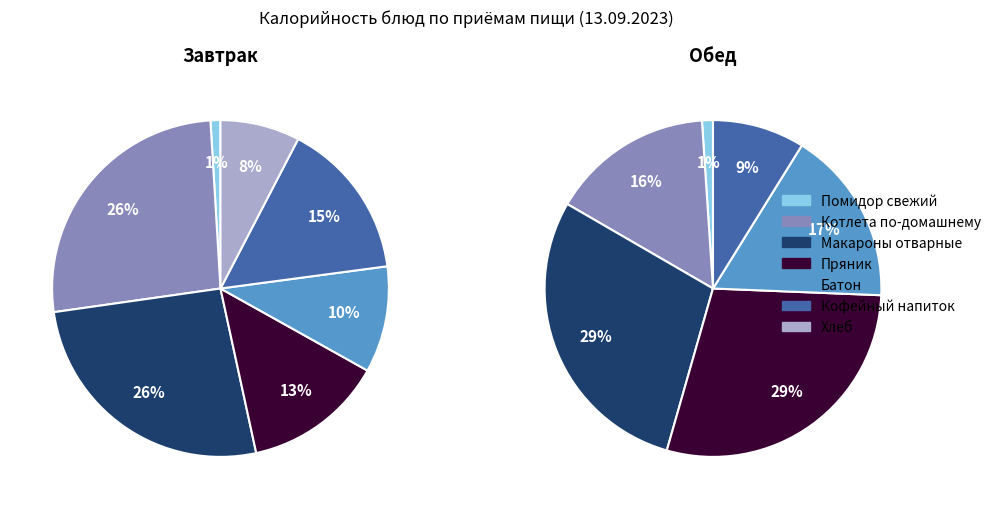

What percentage is NOT represented by Котлета по-домашнему?

73.7%